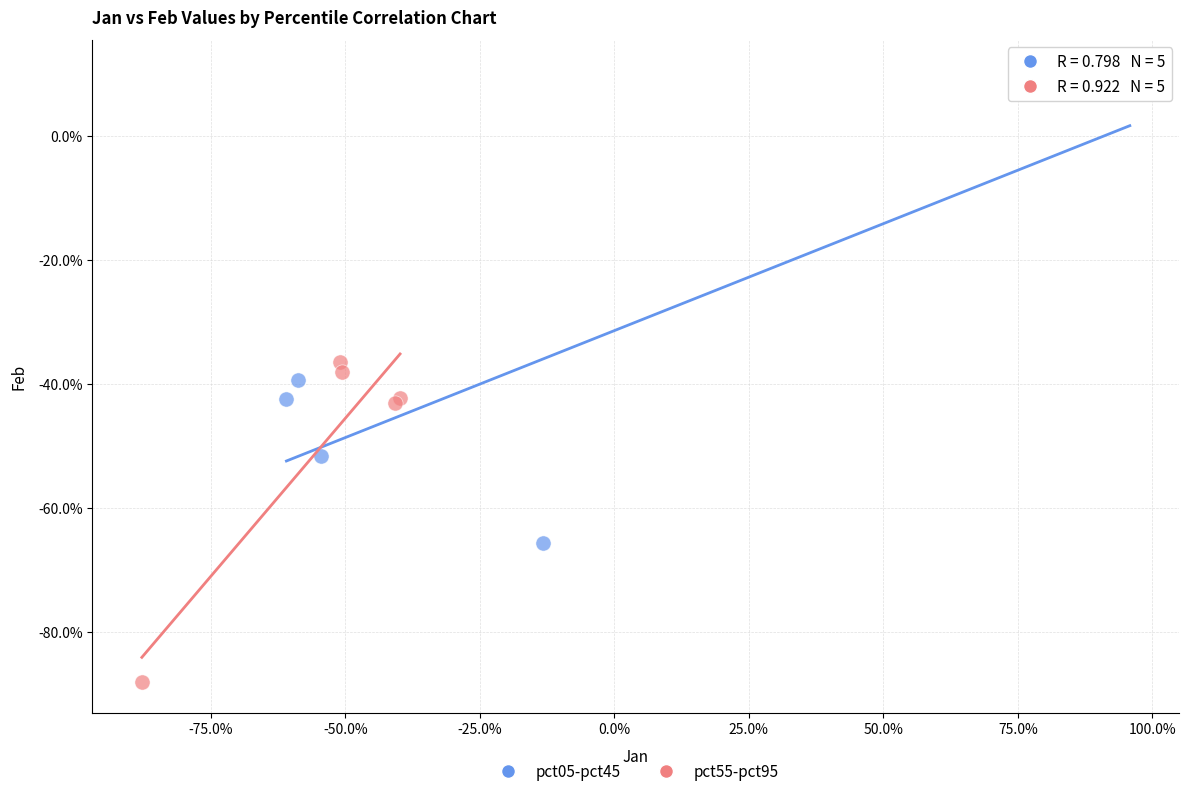

Which series contains the lowest Y value?

pct55-pct95